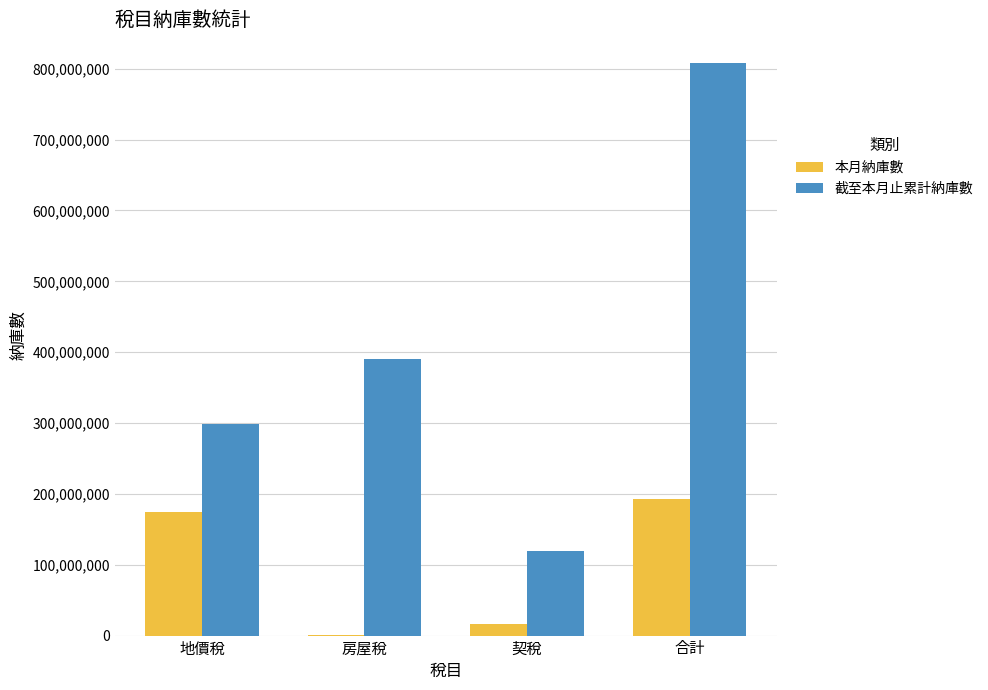

What is the sum of all 截至本月止累計納庫數 values?

1616316638